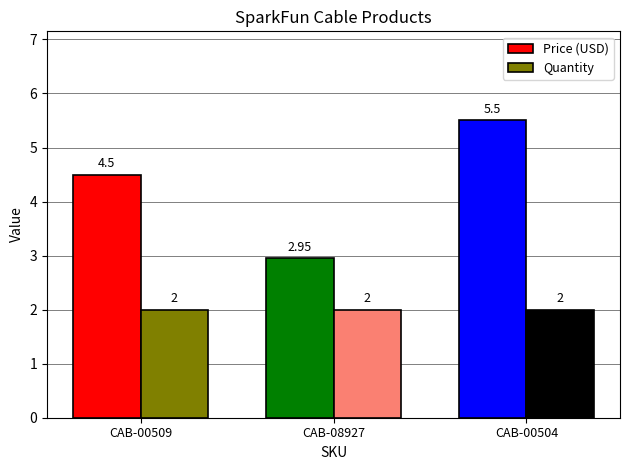

What is the label of the 1st bar from the left?

CAB-00509